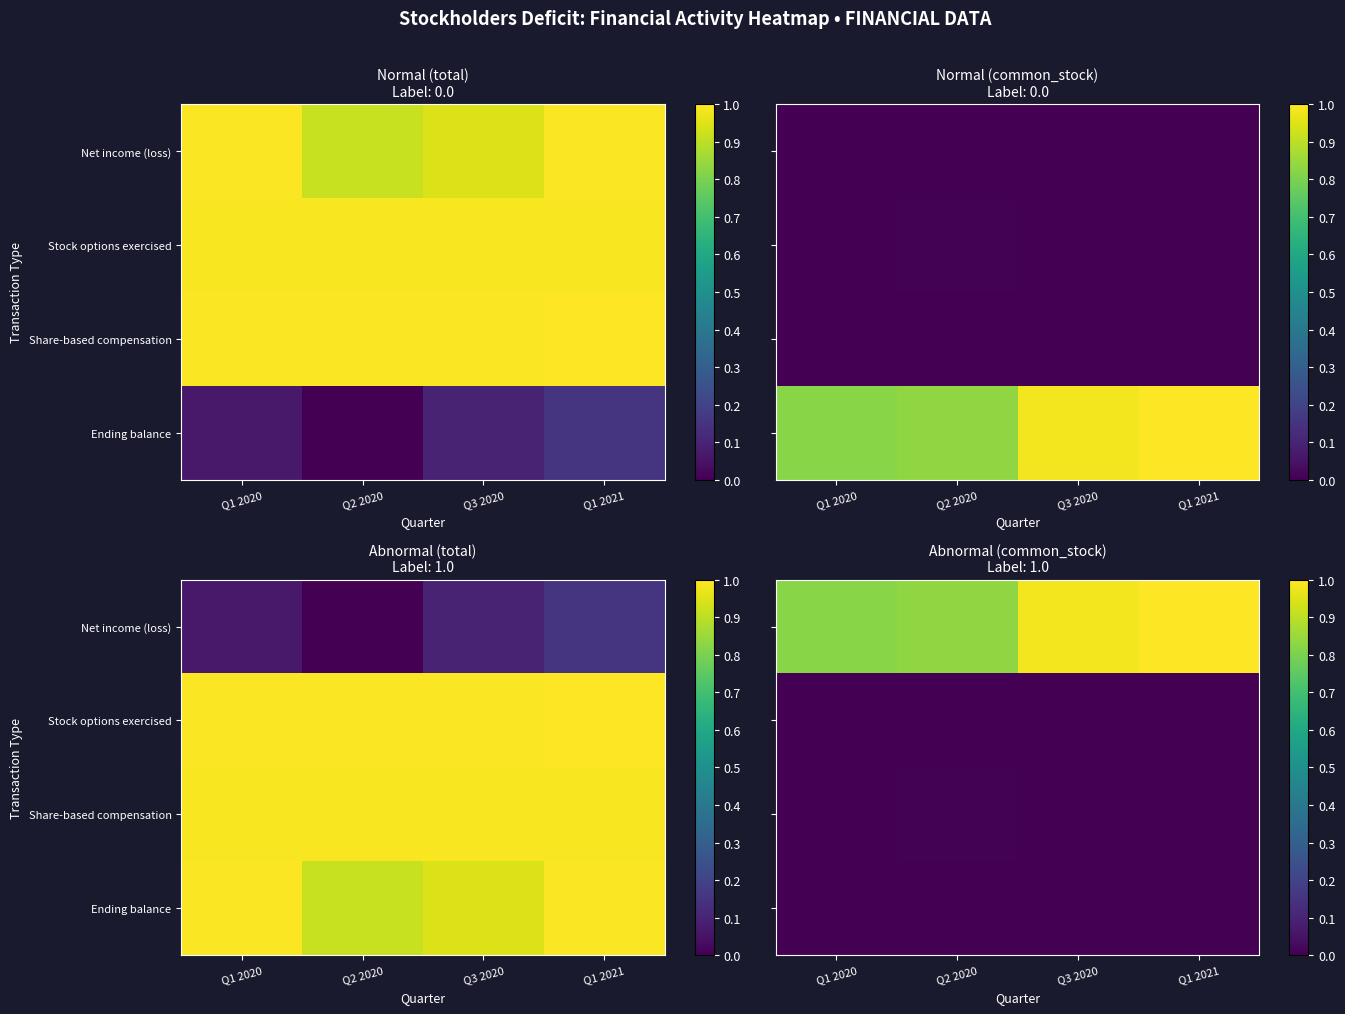

Count the Stock options exercised values in the range 0 to 1.

4